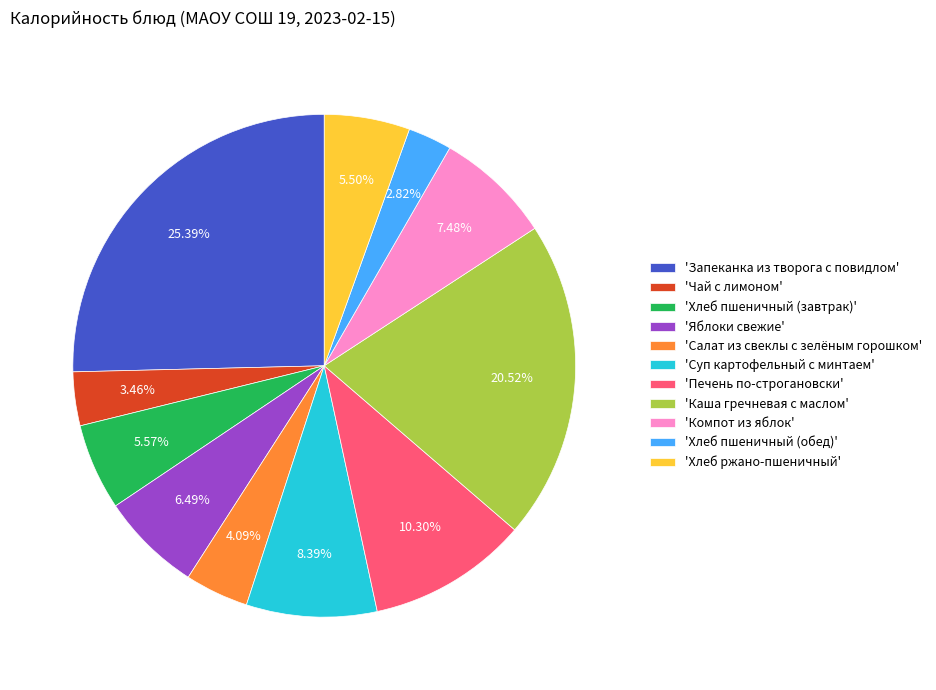

Which slice is the smallest?

'Хлеб пшеничный (обед)'